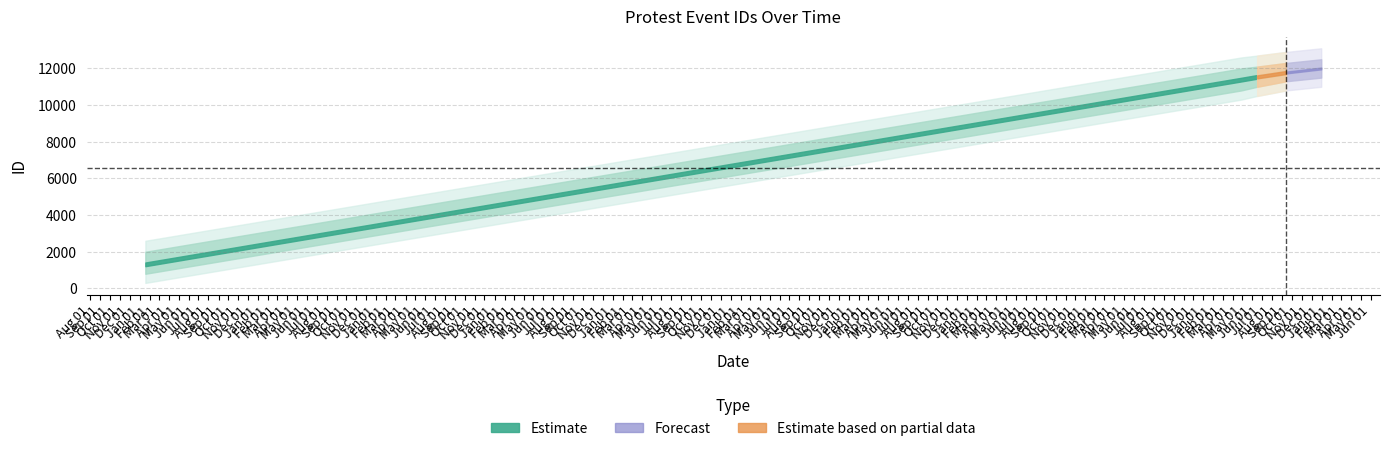

Reading left to right, transcribe all the data shown in this chart.

1314	11391	11540	11777